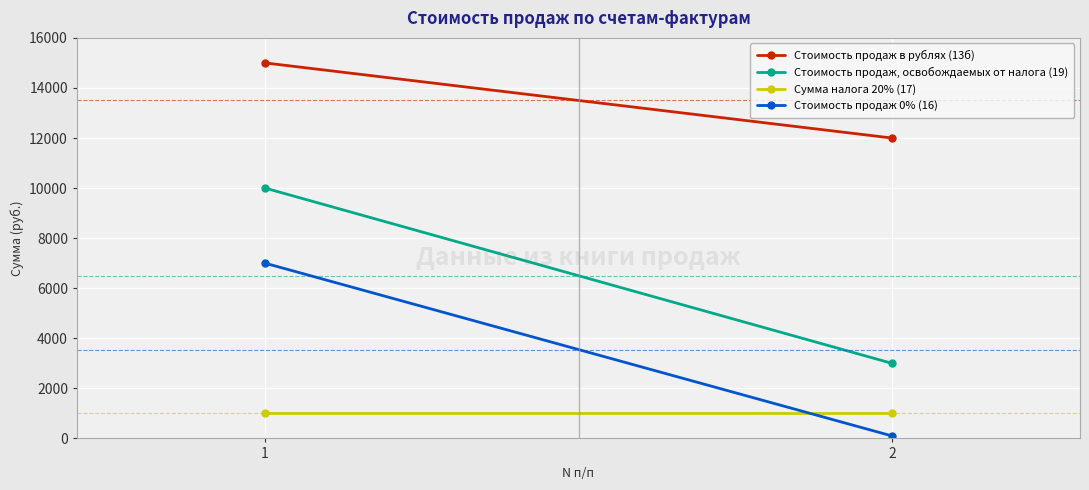

Rank the categories by Сумма налога 20% (17) value from lowest to highest.

1, 2